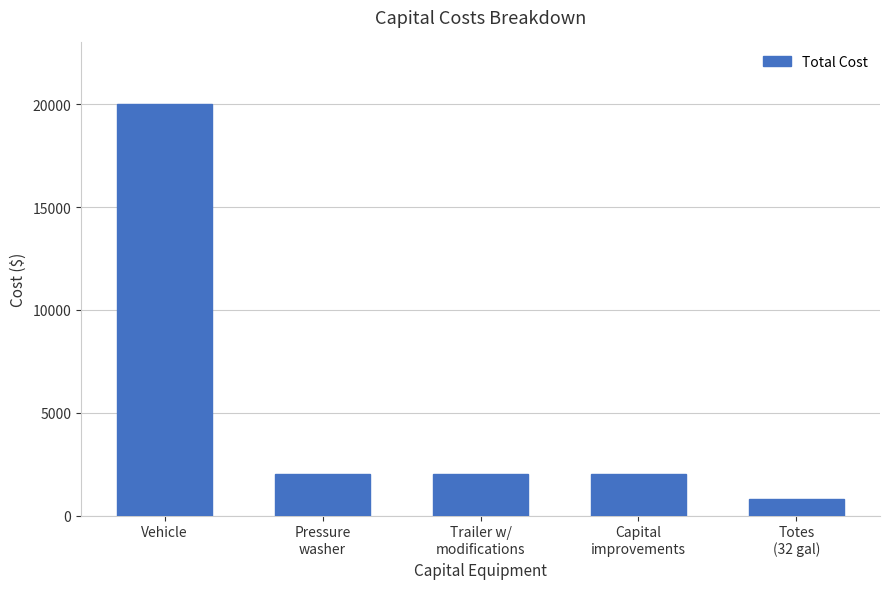

Which label corresponds to the largest value in the chart?

Vehicle